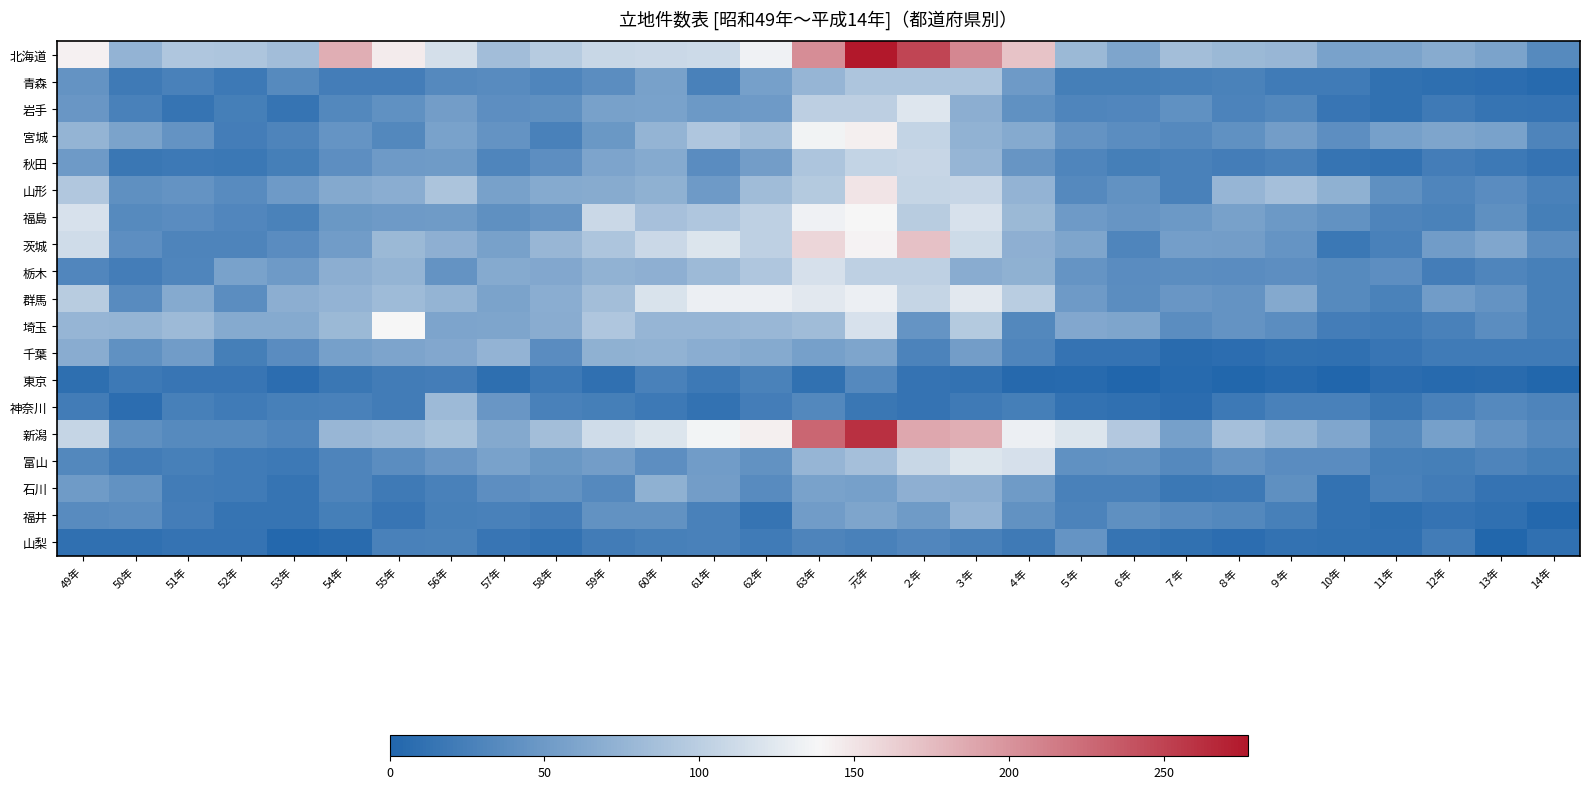

List the series in order of their peak value, highest first.

北海道, 新潟, 茨城, 山形, 宮城, 福島, 埼玉, 群馬, 岩手, 富山, 栃木, 秋田, 青森, 神奈川, 千葉, 福井, 石川, 山梨, 東京